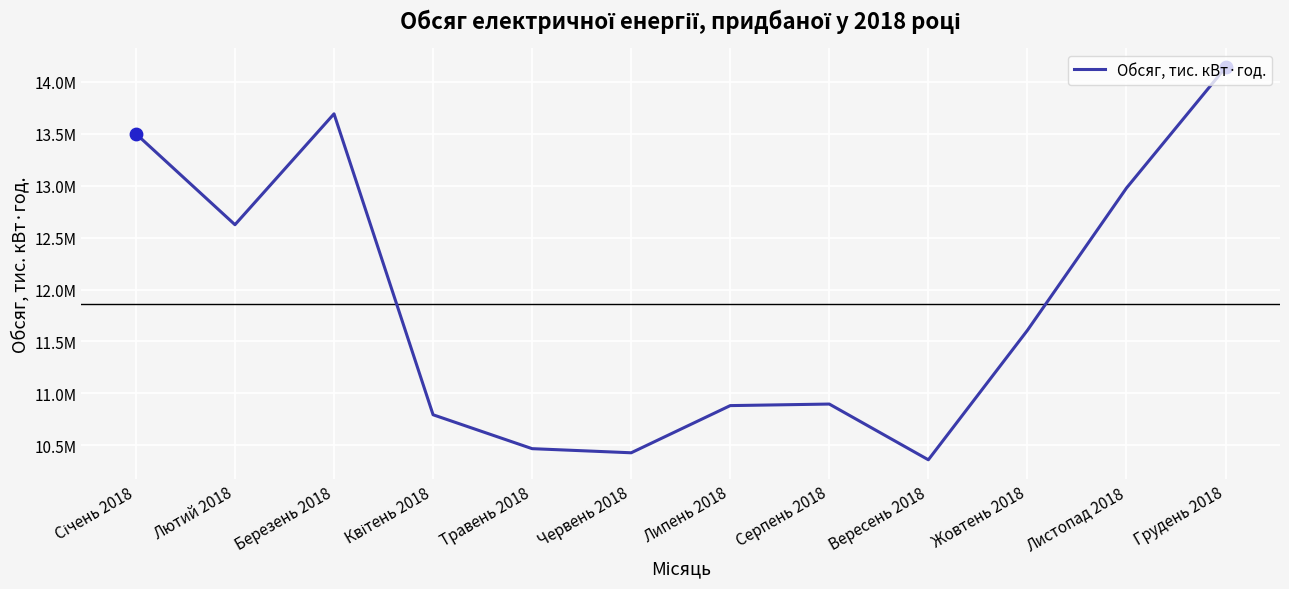

Between Серпень 2018 and Червень 2018, which is larger?

Серпень 2018